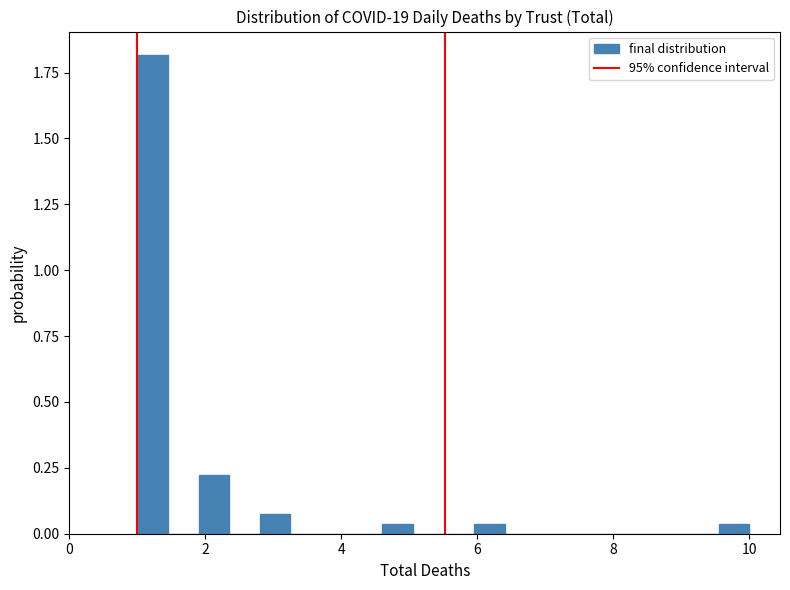

Around what value on the x-axis is the tallest bar? Give the approximate position of its centre, as read against the axis.

1.2